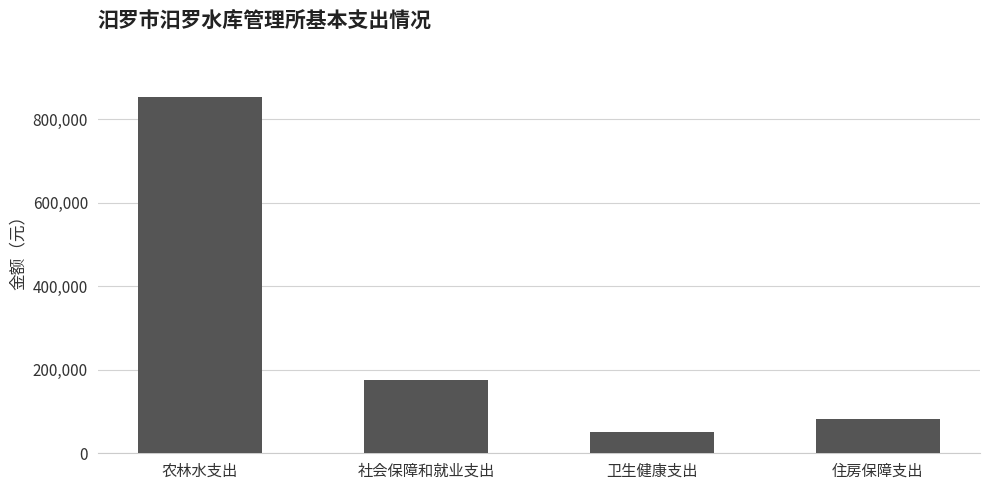

At which category does the chart reach its minimum across all series?

卫生健康支出